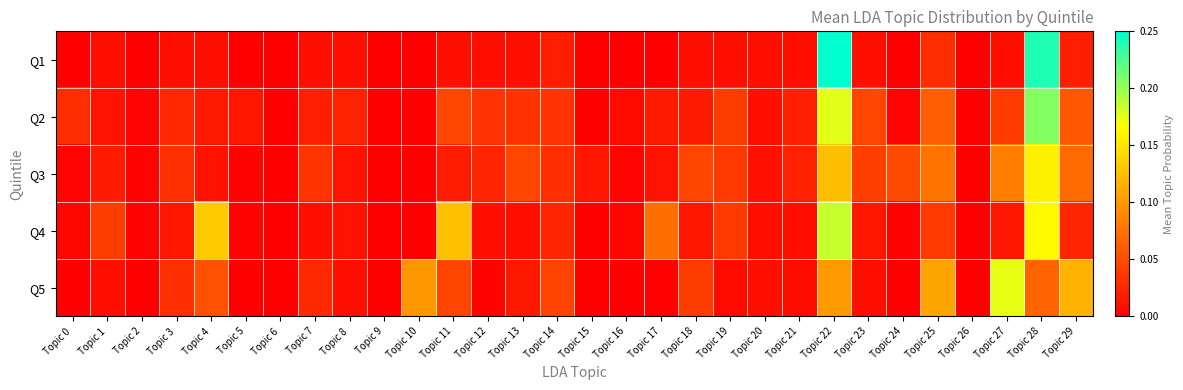

What is the total value across all series at Topic 13?

0.1